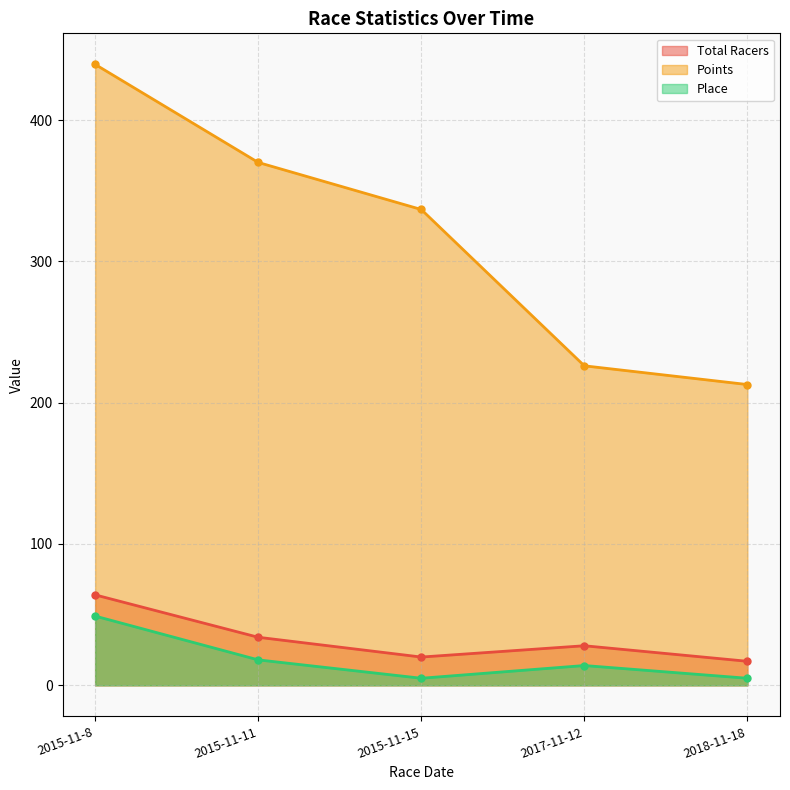

Which series changed the most between 2015-11-8 and 2017-11-12?

Points